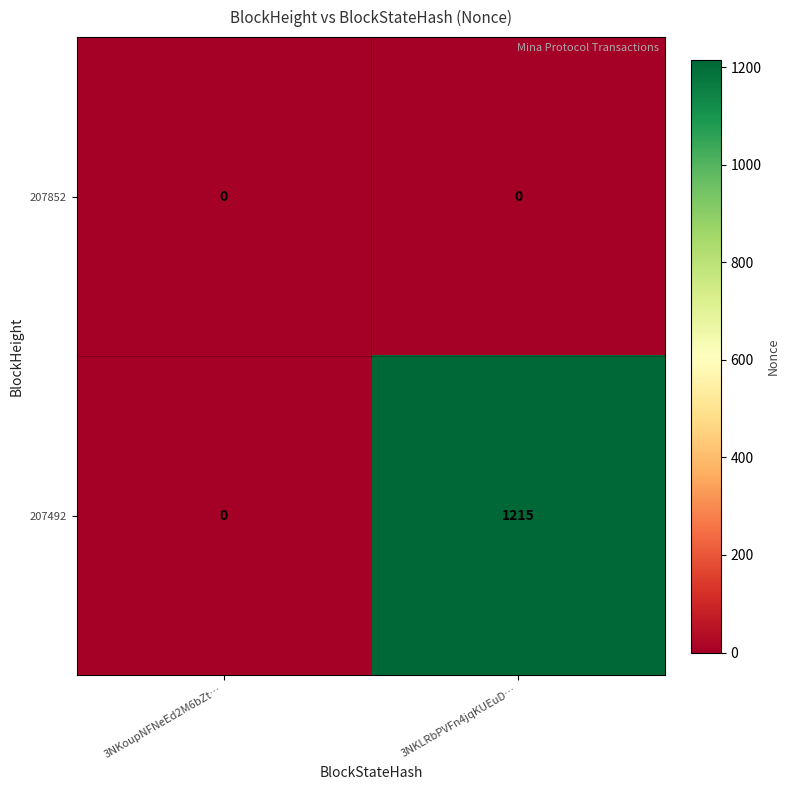

Reading left to right, transcribe all the data shown in this chart.

207852: 0	0
207492: 0	1215